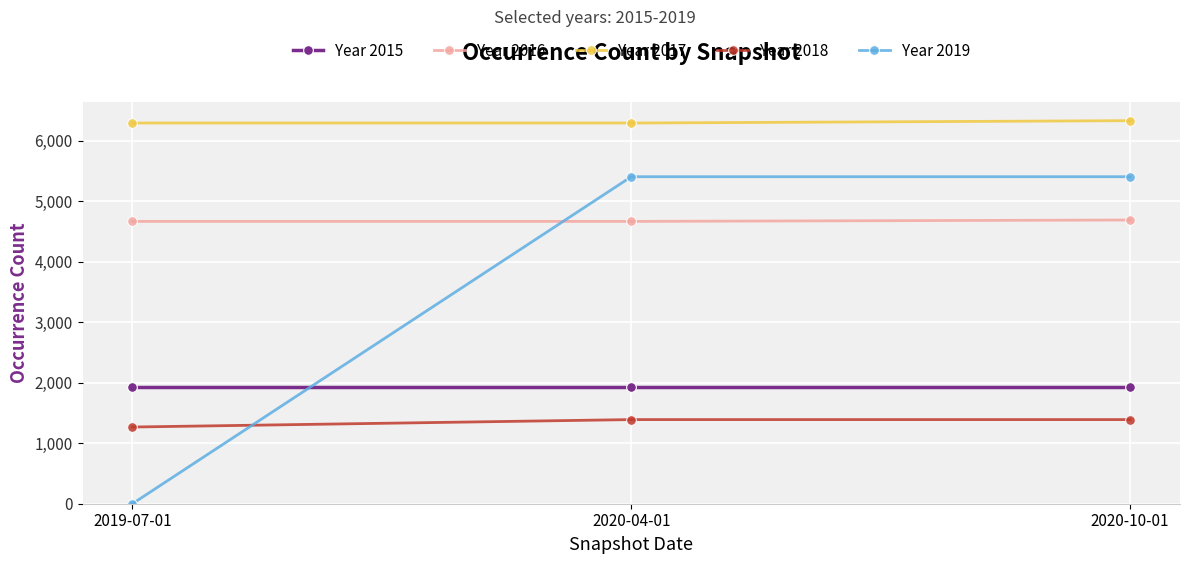

List the series in order of their peak value, lowest first.

Year 2018, Year 2015, Year 2016, Year 2019, Year 2017